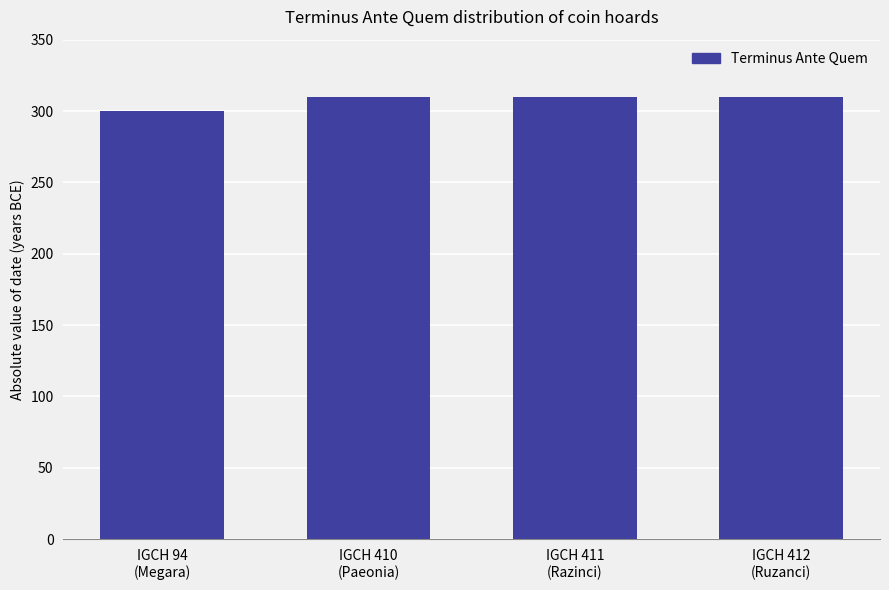

What is the sum of all values?

1230